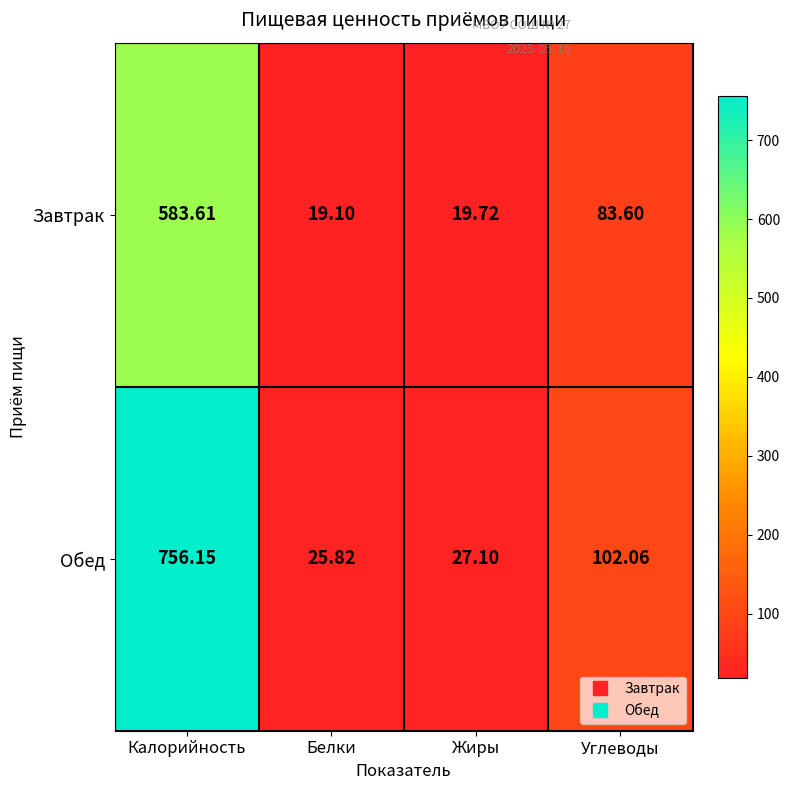

At which category does the chart reach its minimum across all series?

Белки